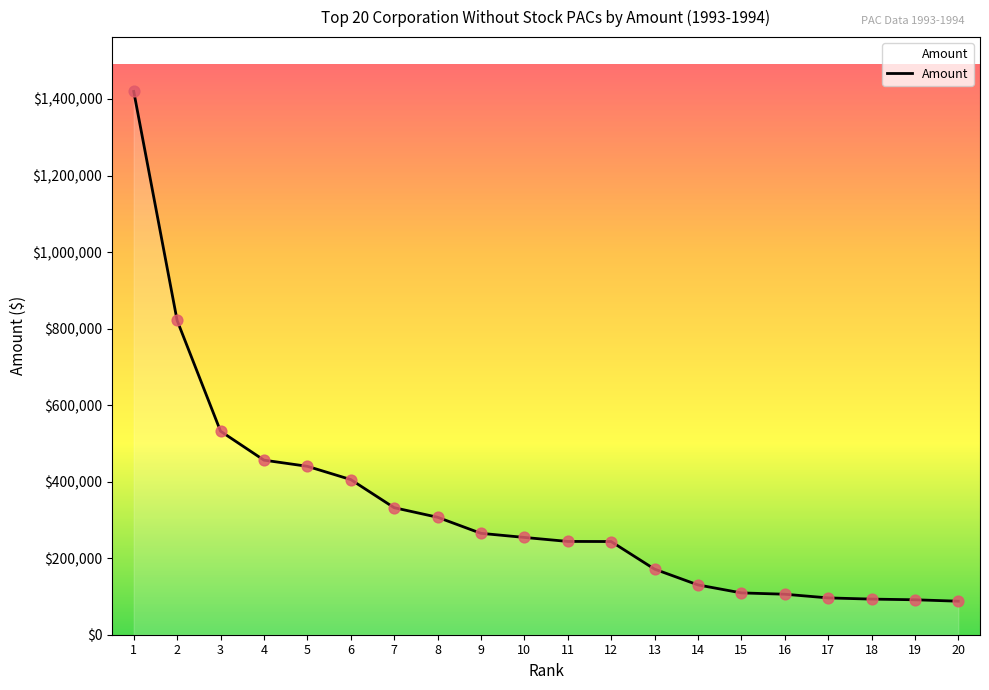

What is the change in value from 12 to 18?

-150440